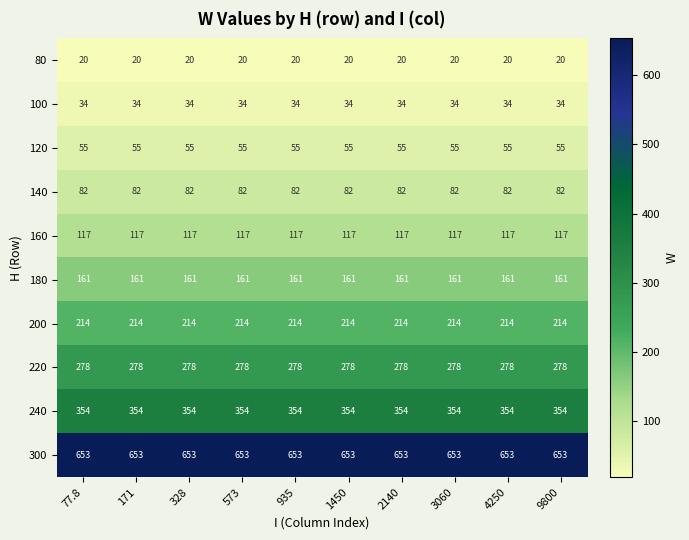

What is the maximum value for 160?

117